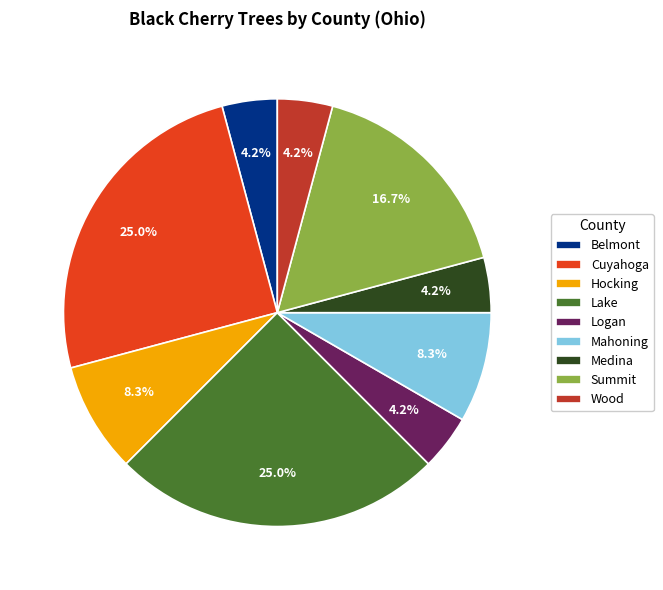

How many slices are in this pie chart?

9